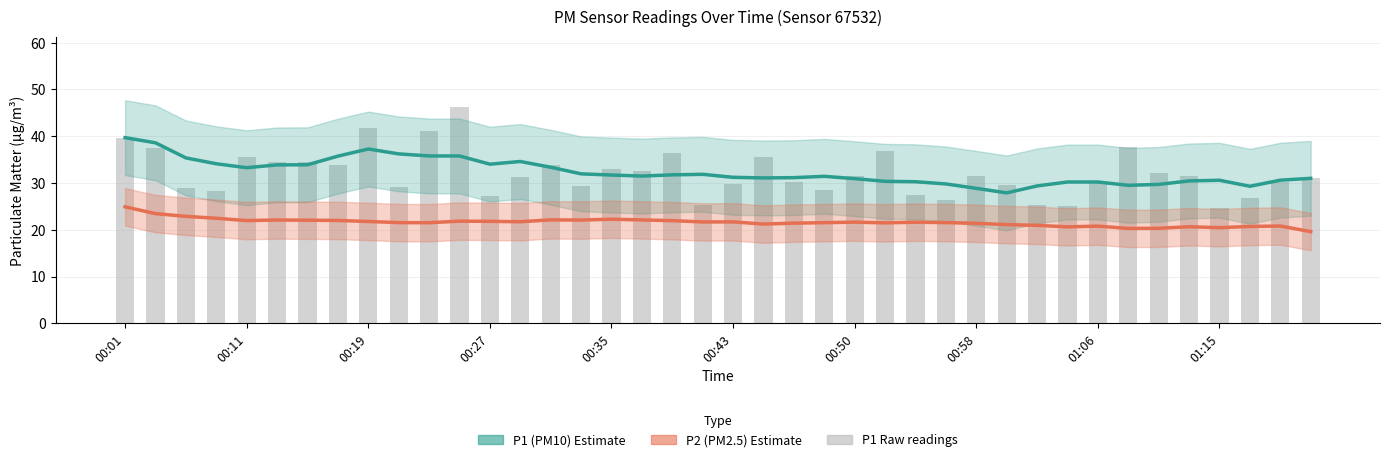

How many distinct data groups are displayed?

3